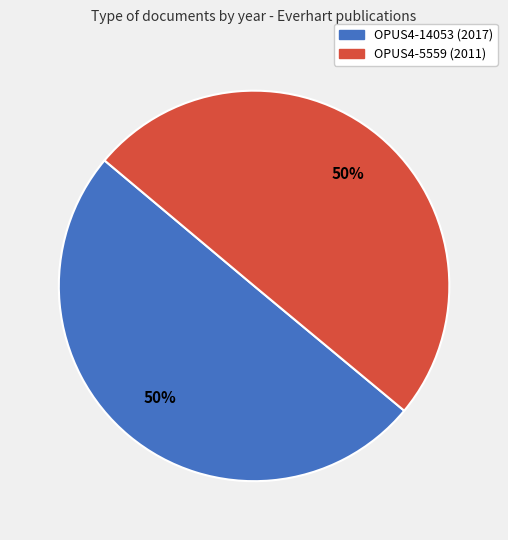

Do OPUS4-5559 and OPUS4-14053 together represent more than half of the pie?

Yes